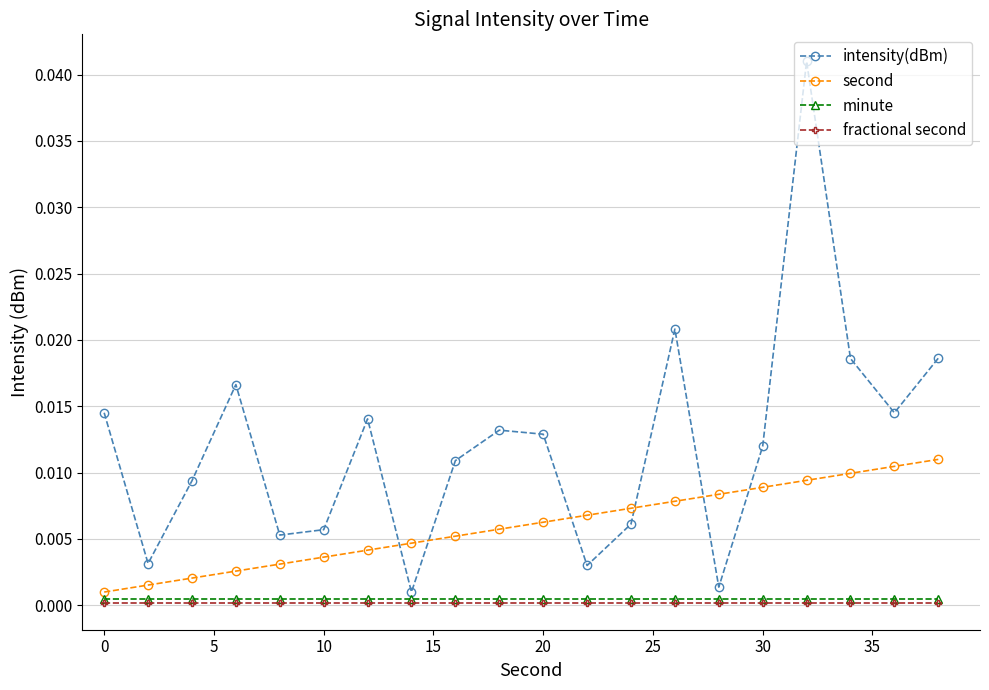

Which series has the widest spread of values?

intensity(dBm)